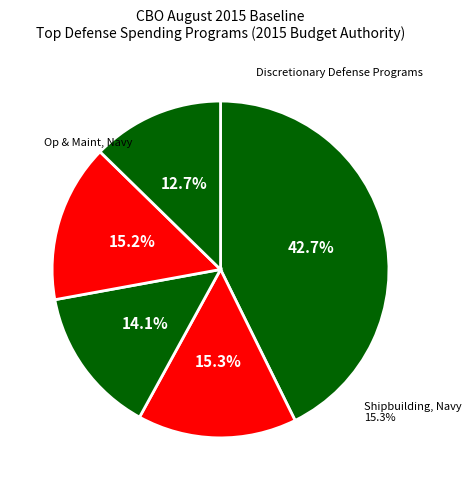

Combined, do Shipbuilding and conversion, Navy and Research, Development, Test and Evaluation, Navy account for over 50%?

No